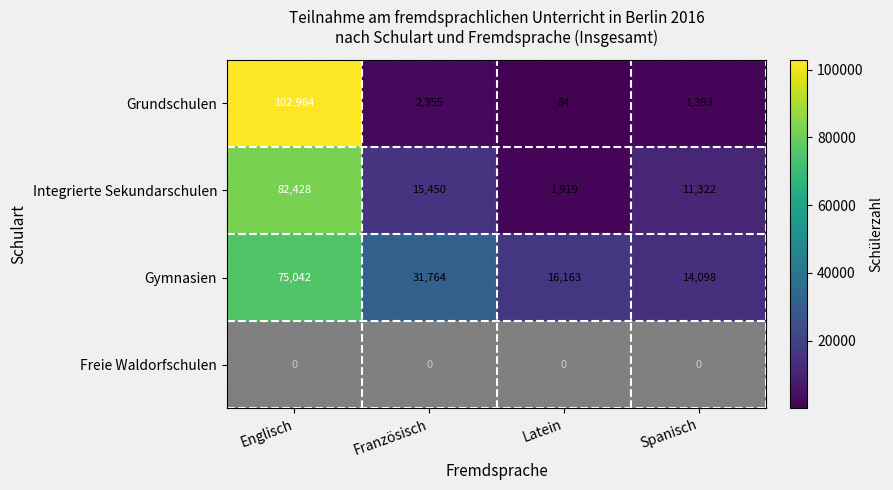

At which label is Integrierte Sekundarschulen closest to 42173?

Französisch